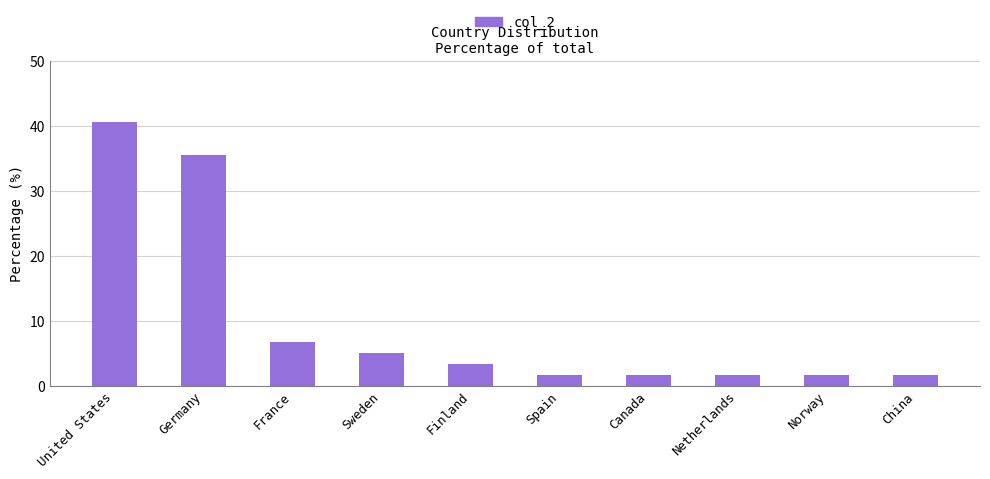

What is the label of the 9th bar from the left?

Norway